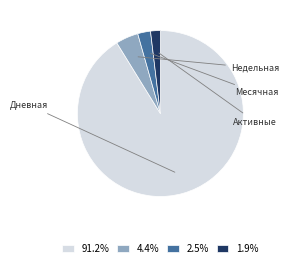

What is the ratio of the value at 91.2% to the value at 1.9%?

48.0